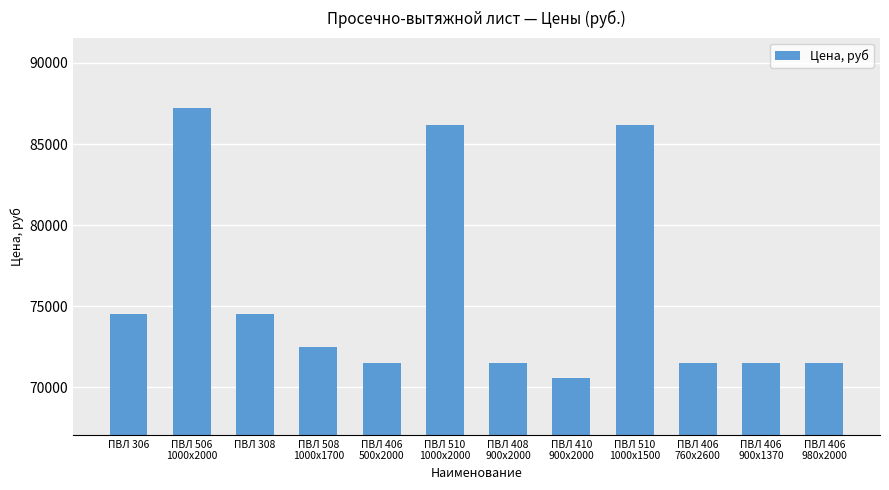

The chart shows a value of 71500 at ПВЛ 406
980x2000. True or false?

True